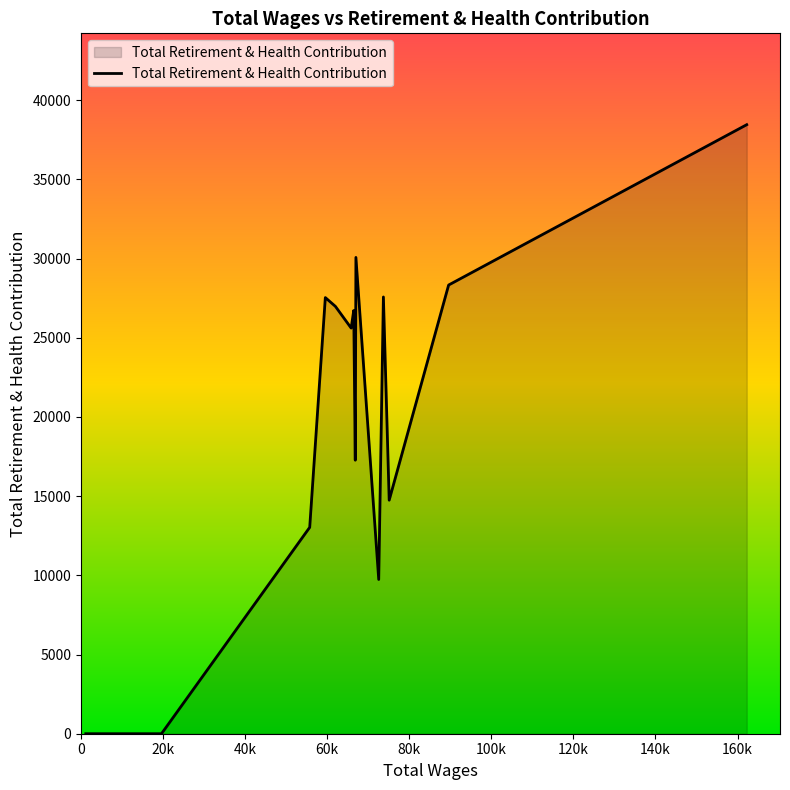

What is the maximum value shown in the chart?

38448